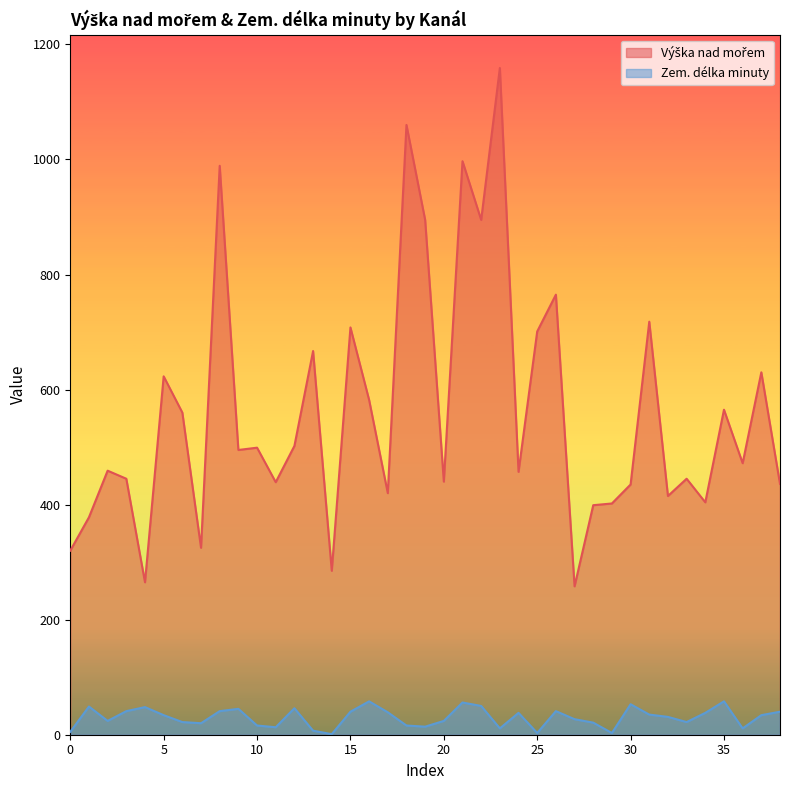

What is the maximum value for Zem. délka minuty?

58